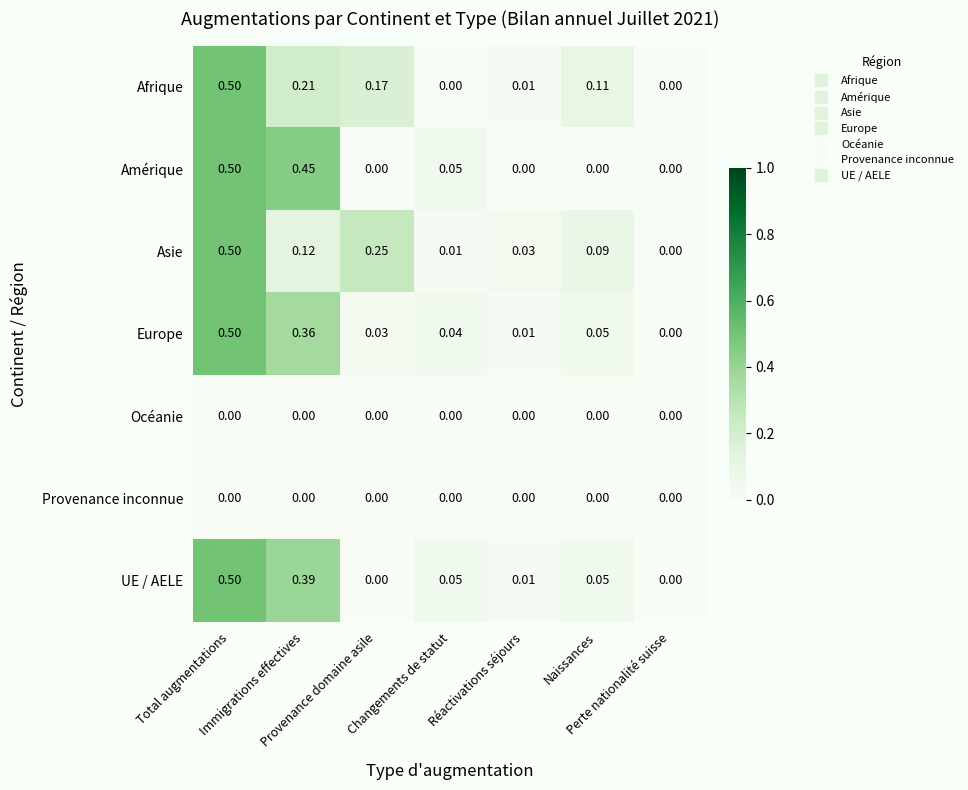

How many distinct data groups are displayed?

7